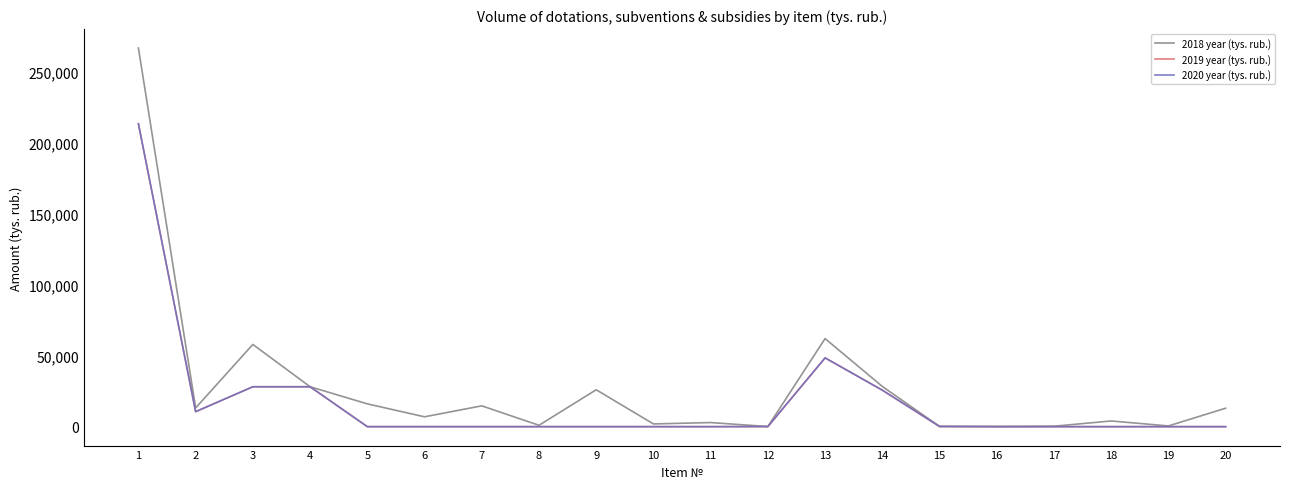

Rank the series by their maximum value, from lowest to highest.

2019 year (tys. rub.), 2020 year (tys. rub.), 2018 year (tys. rub.)